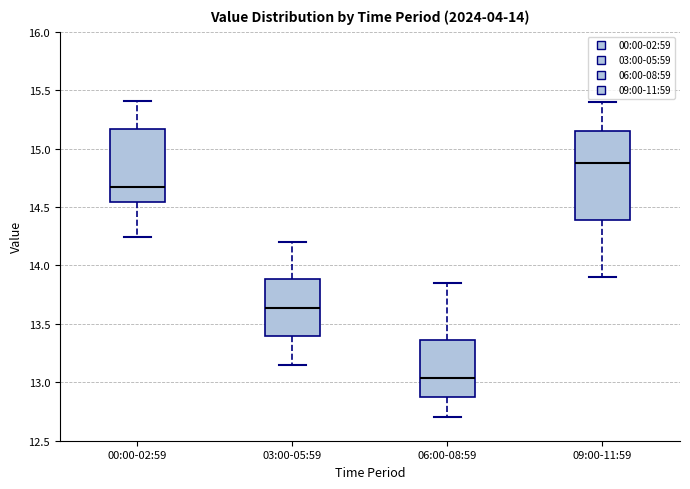

Which box's median line is the lowest?

06:00-08:59